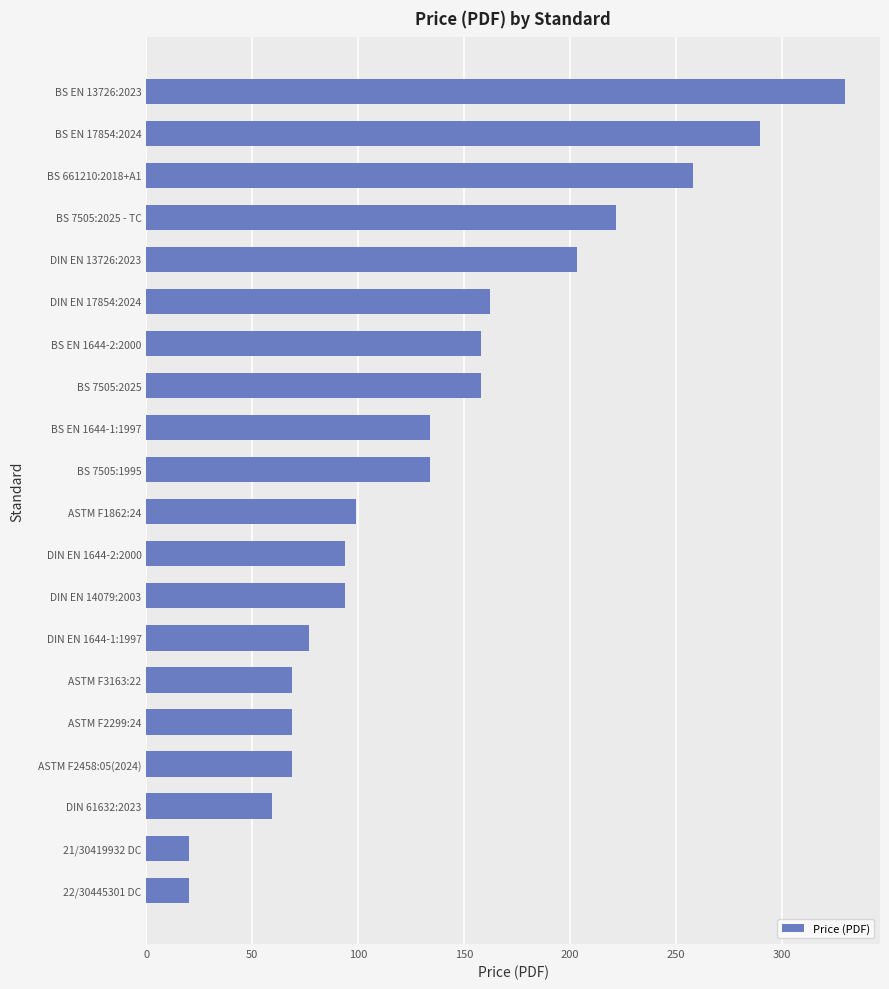

The value at DIN EN 14079:2003 is 34.3. True or false?

False